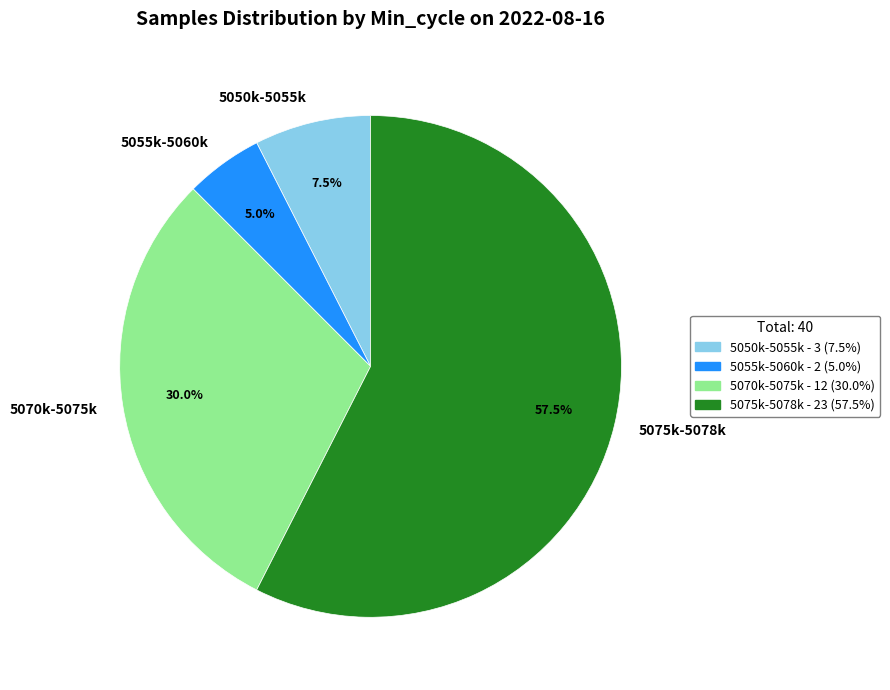

Does any single category account for the majority?

Yes